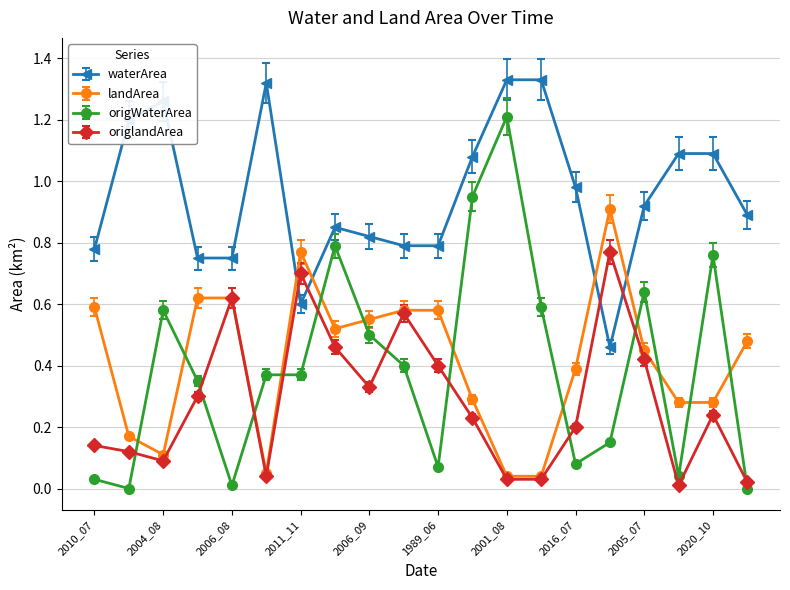

What is the maximum value for origWaterArea?

1.2